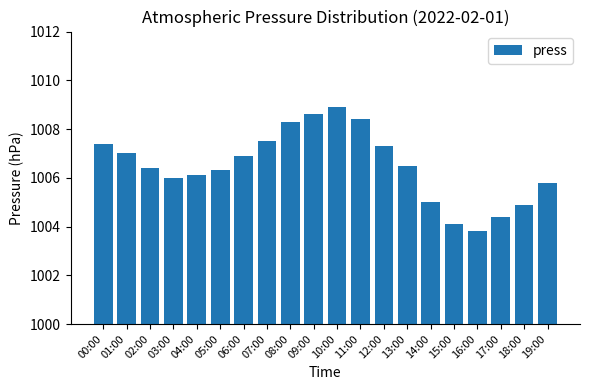

Does the chart contain stacked bars?

No